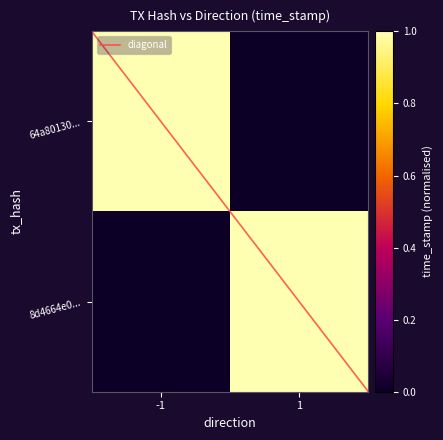

Is the value of 8d4664e0fd26d5d5c46e34bc721b770853d4cea at 0 greater than the value of 64a80130649de2e991ea53ef3f0250595169f09 at 2?

No